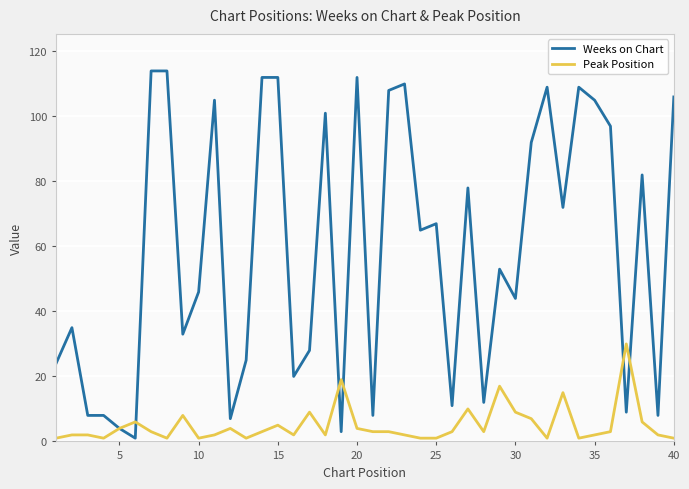

Rank the series by their average value, from lowest to highest.

Peak Position, Weeks on Chart